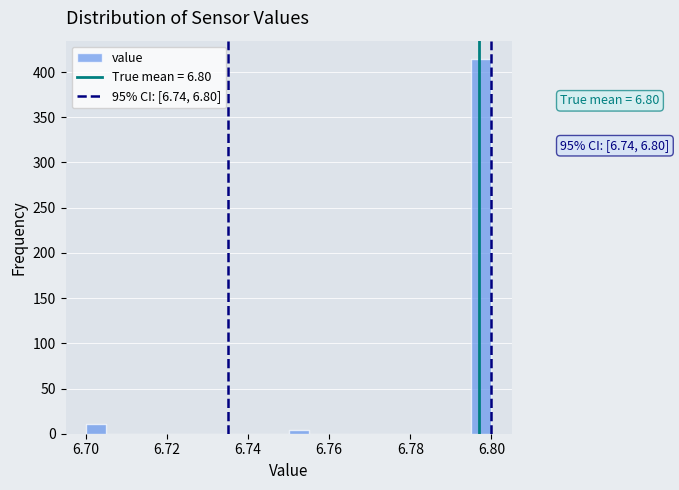

Around what value on the x-axis is the tallest bar? Give the approximate position of its centre, as read against the axis.

6.798